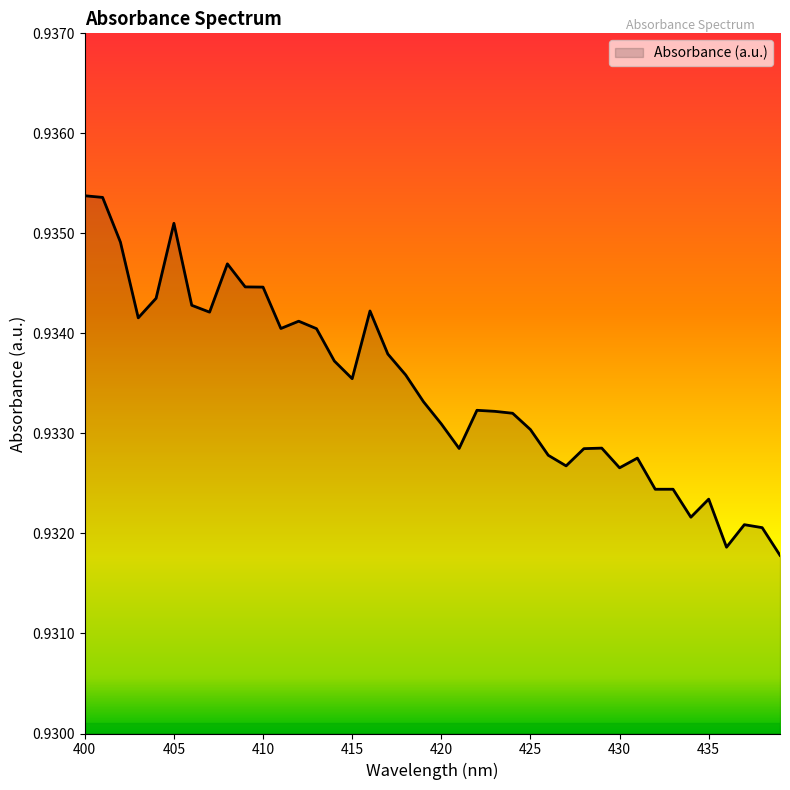

Is this an area chart (filled region under the line)?

Yes